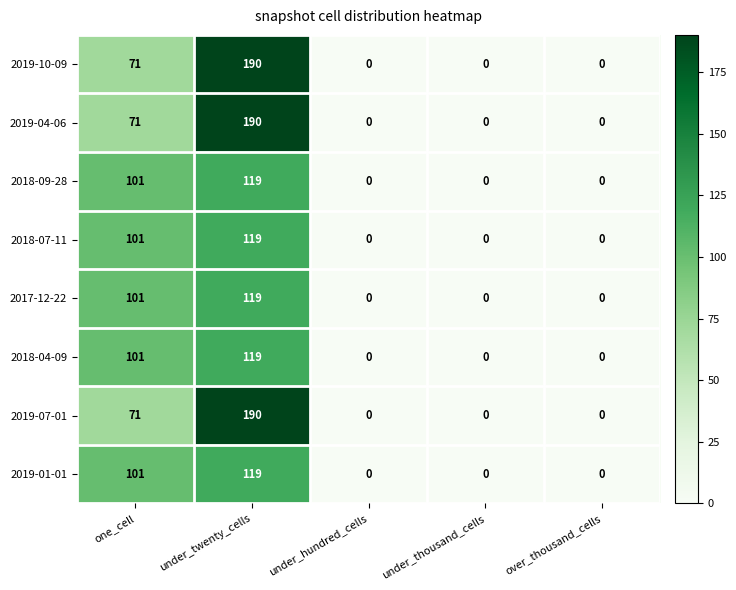

What is the difference between the 2018-04-09 values at one_cell and under_hundred_cells?

101